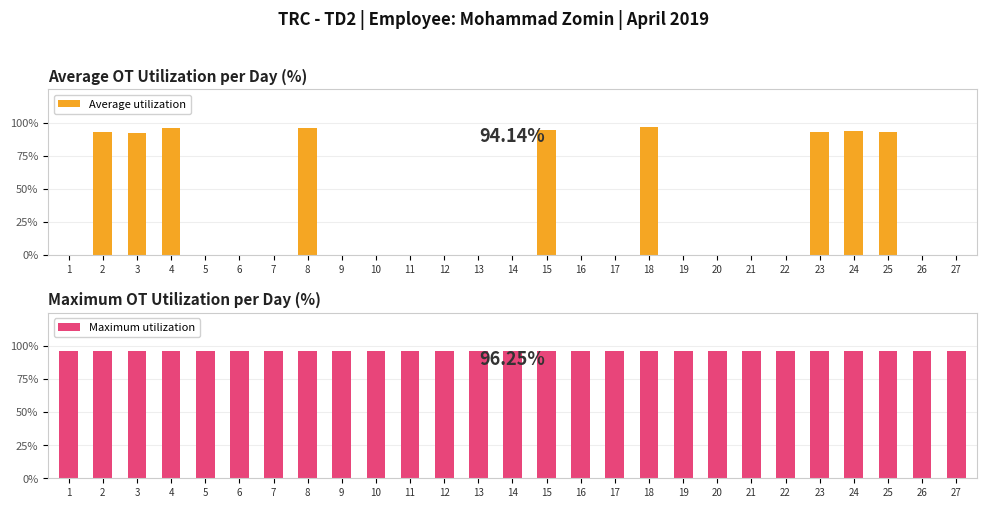

Is the value of Average utilization at 7 greater than the value of Maximum utilization at 17?

No